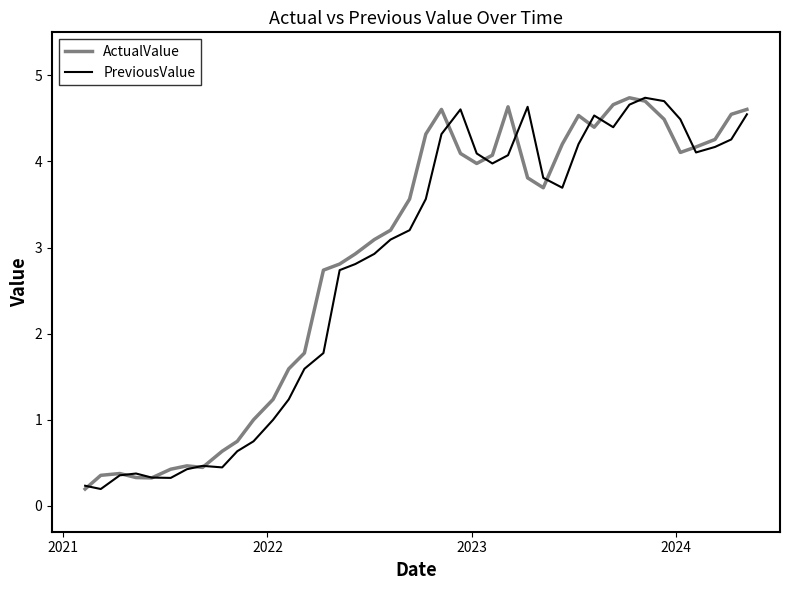

How many categories are shown in the chart?

40